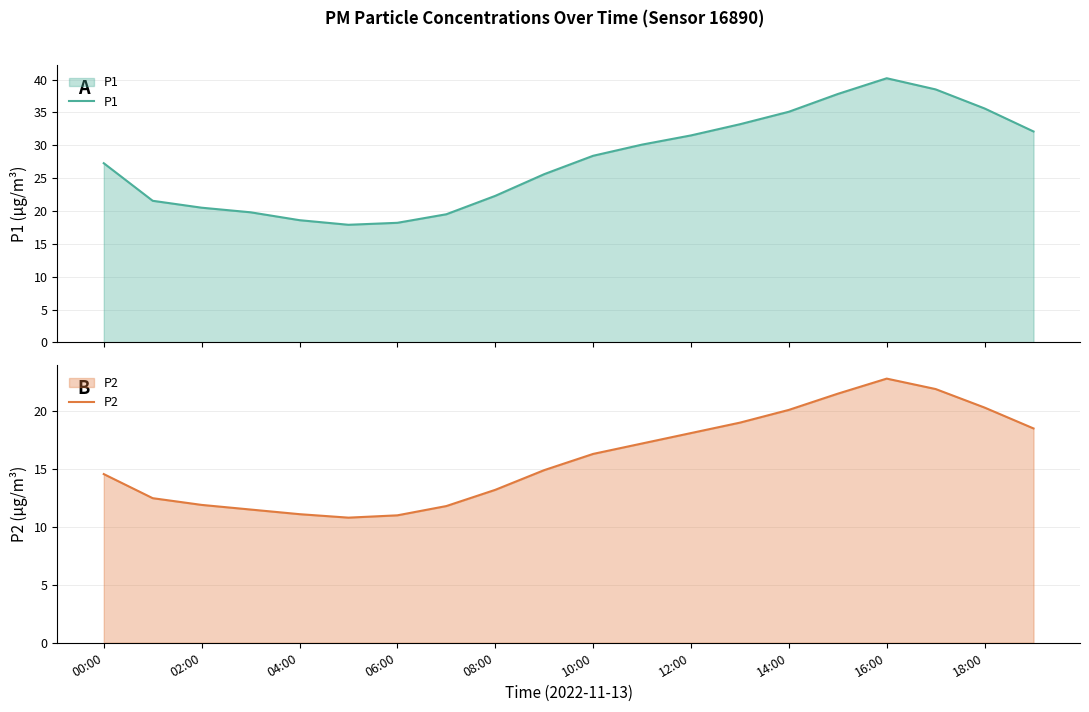

What is the sum of all P2 values?

318.9